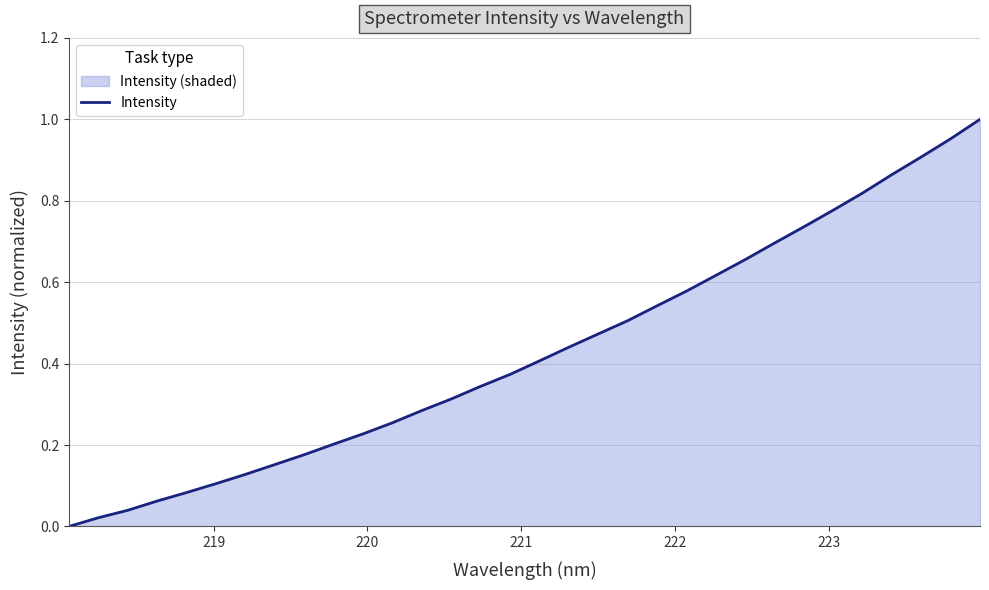

How many lines are shown in the chart?

1